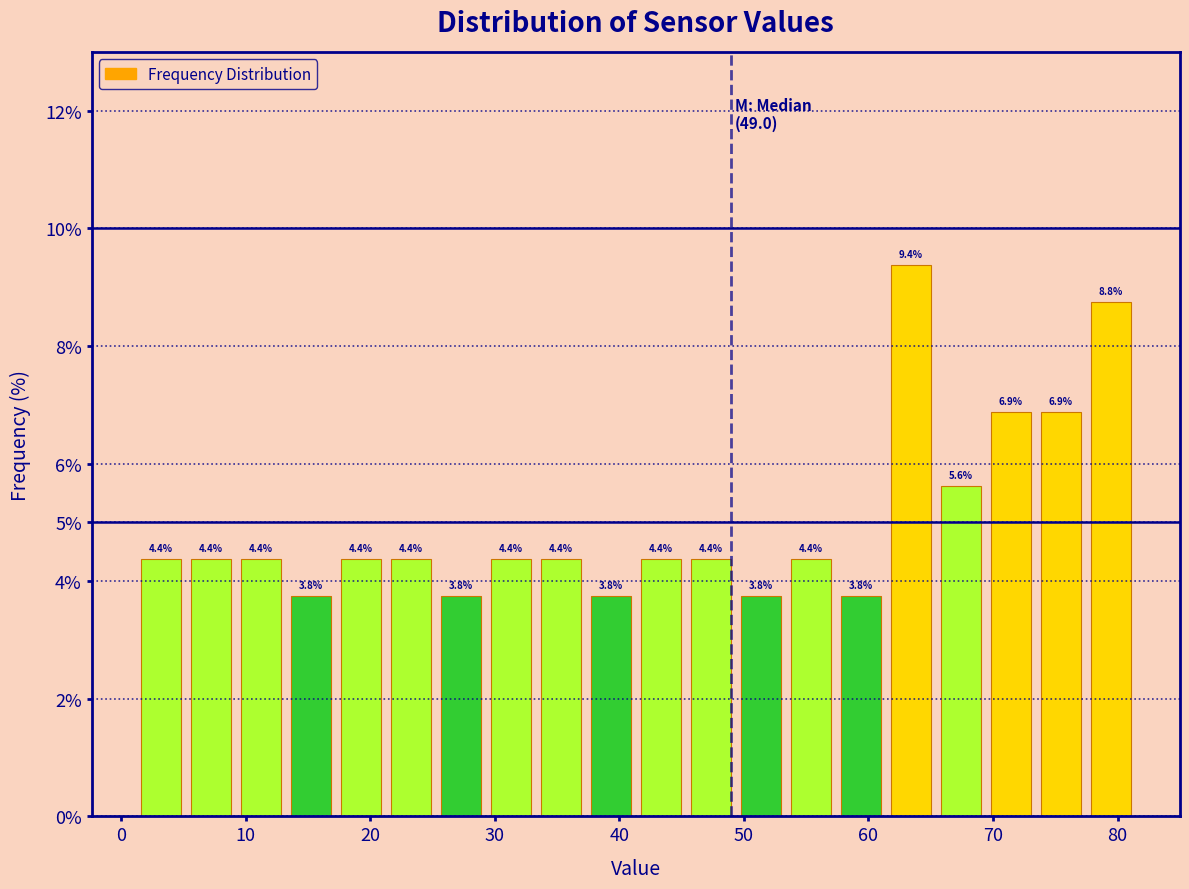

Which range on the x-axis has the tallest bar?

61 to 65